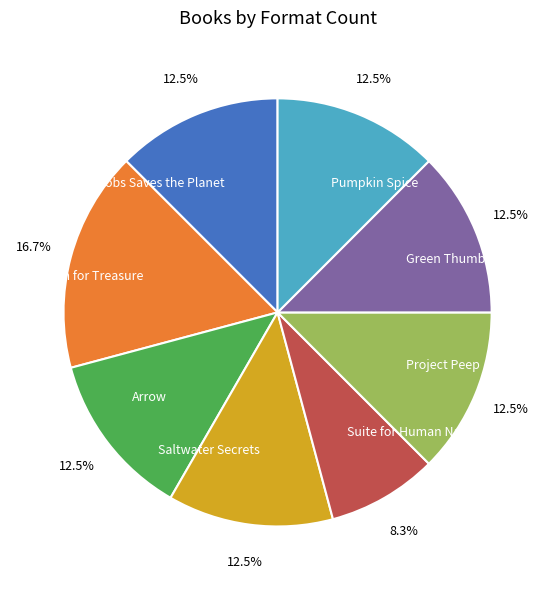

To the nearest percent, what portion does Suite for Human Nature represent?

8%